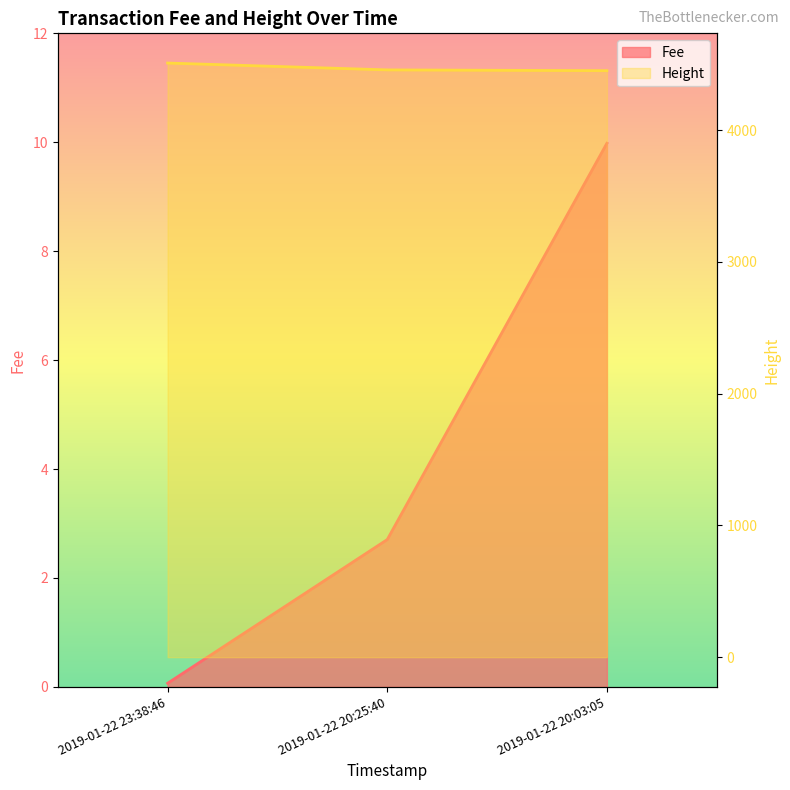

Reading right to left, extract all data points from this chart.

Fee: 10.0	2.7	0.1
Height: 4451.0	4457.0	4509.0